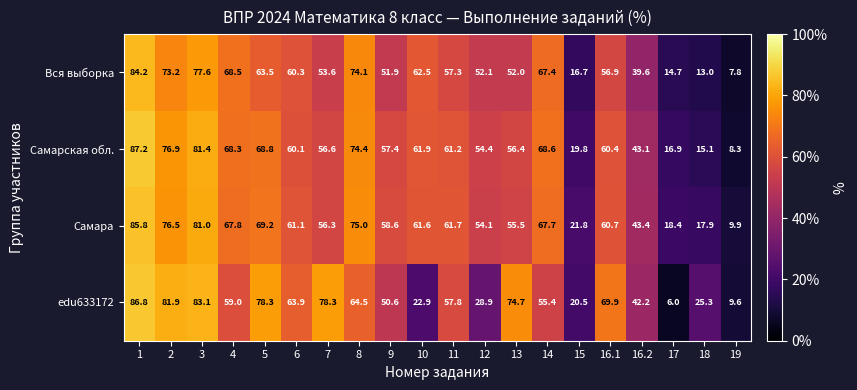

Which series has the largest total across all categories?

Самара